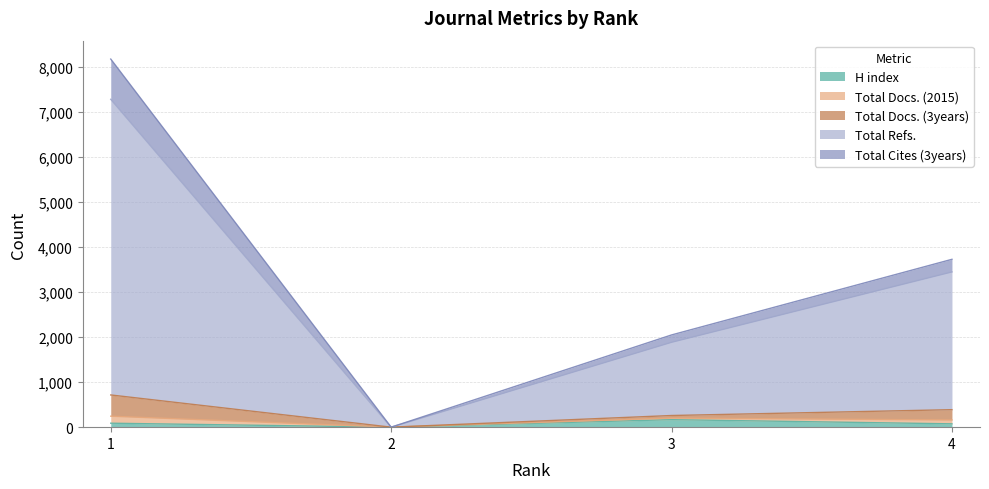

True or false: Total Refs. has a value of 191 at 1.

False